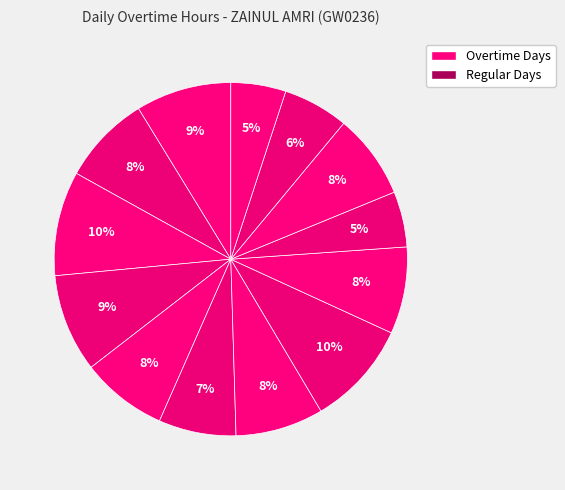

How many segments does this pie chart have?

13